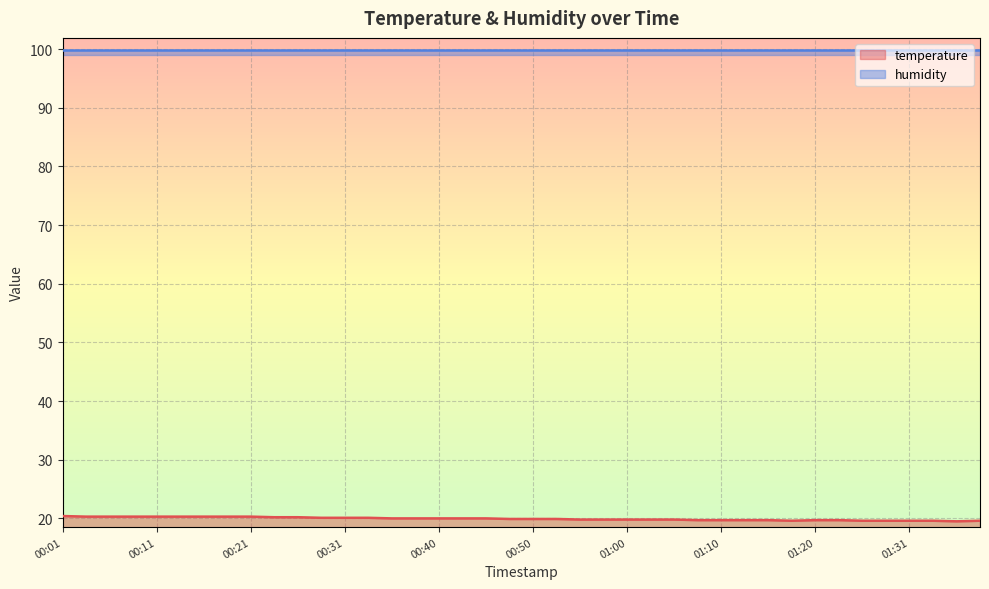

At which label is the value closest to 19?

01:36